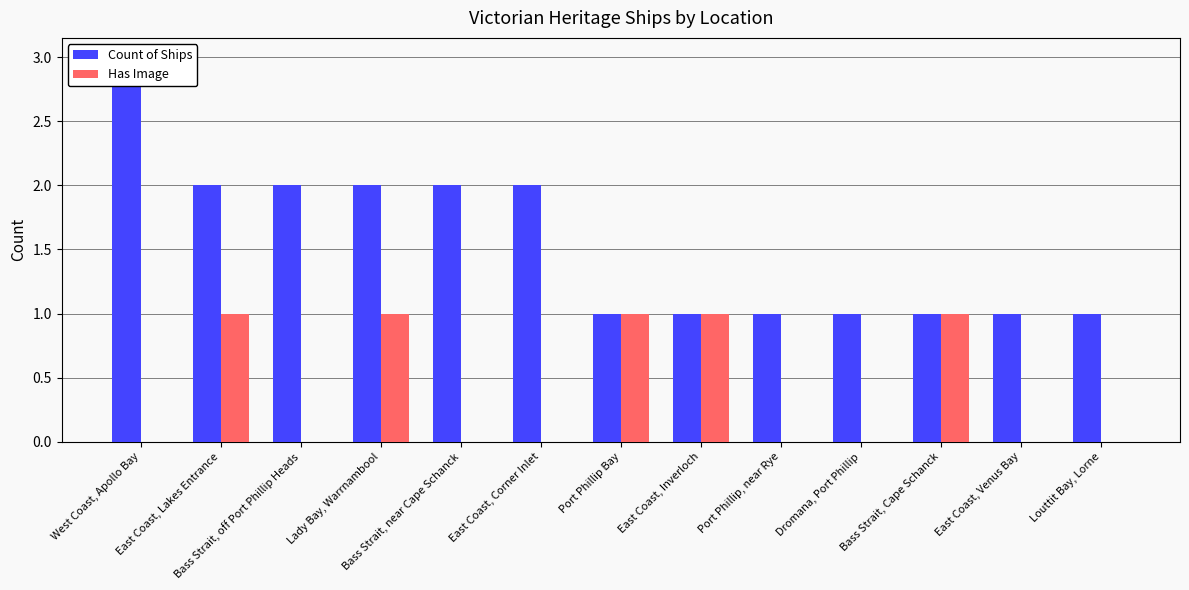

What is the label of the 13th bar from the left?

Louttit Bay, Lorne